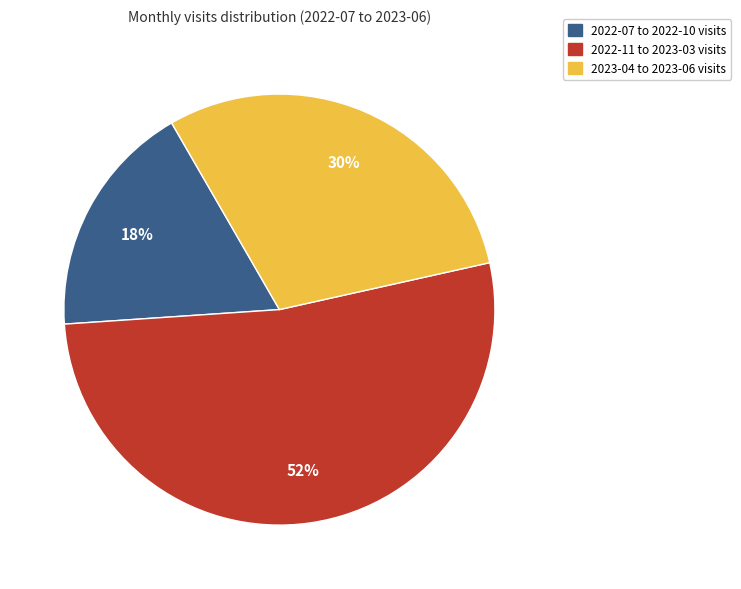

Is there any slice that represents more than half of the pie?

Yes